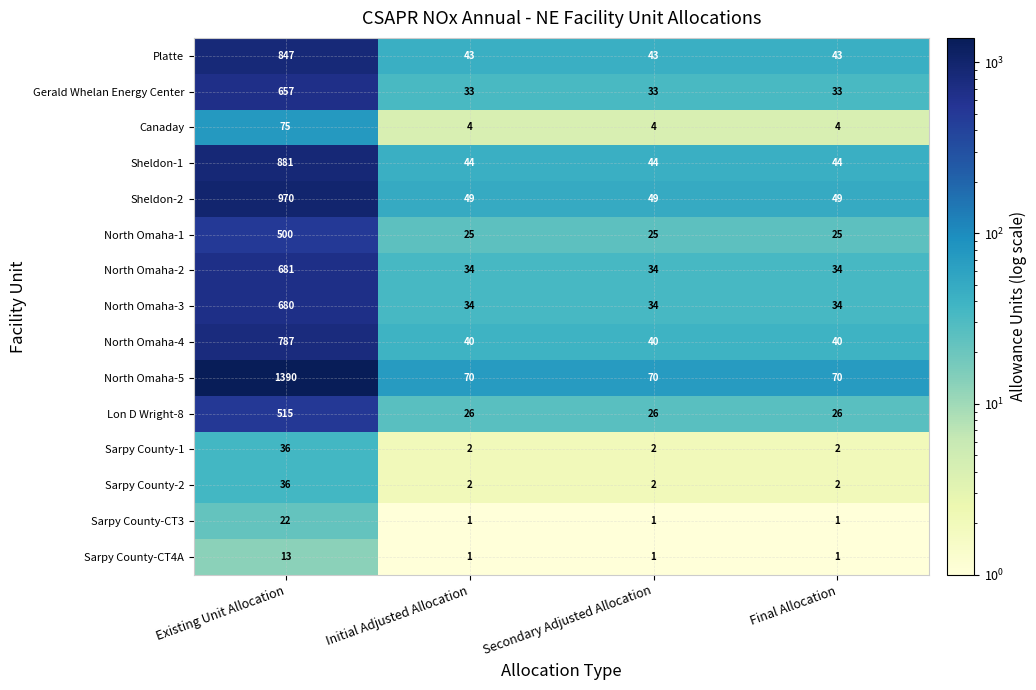

The value of Lon D Wright-8 at Initial Adjusted Allocation is 26. True or false?

True